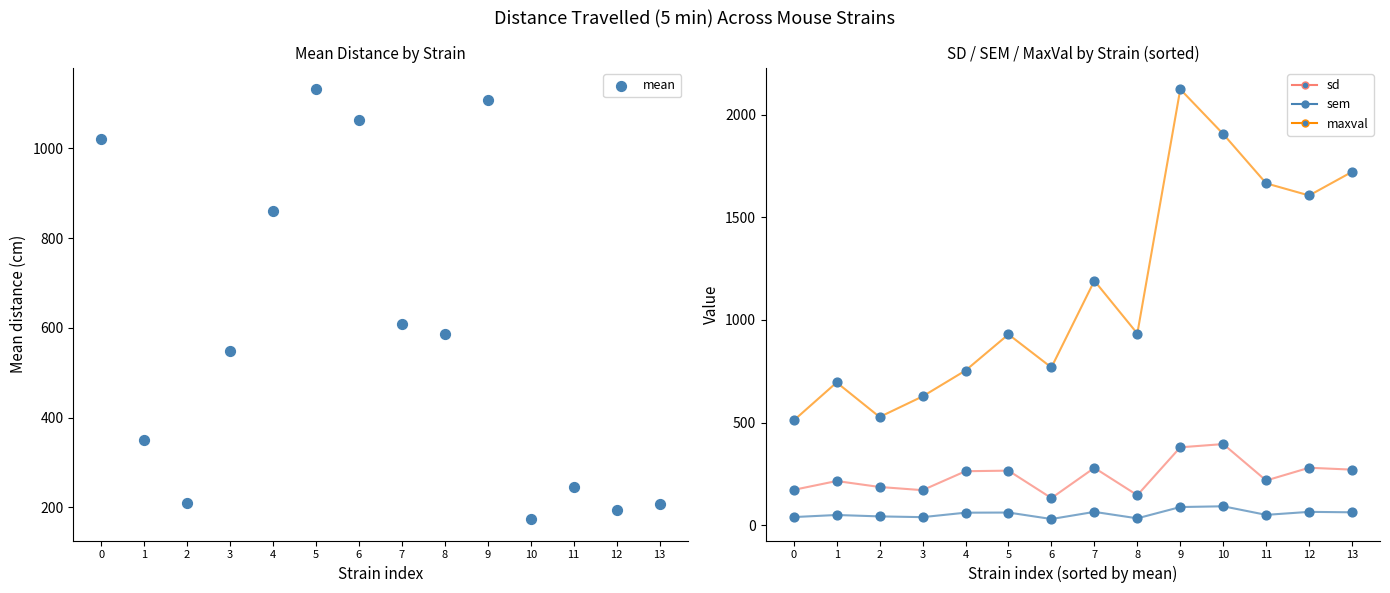

Which series contains the highest Y value?

maxval